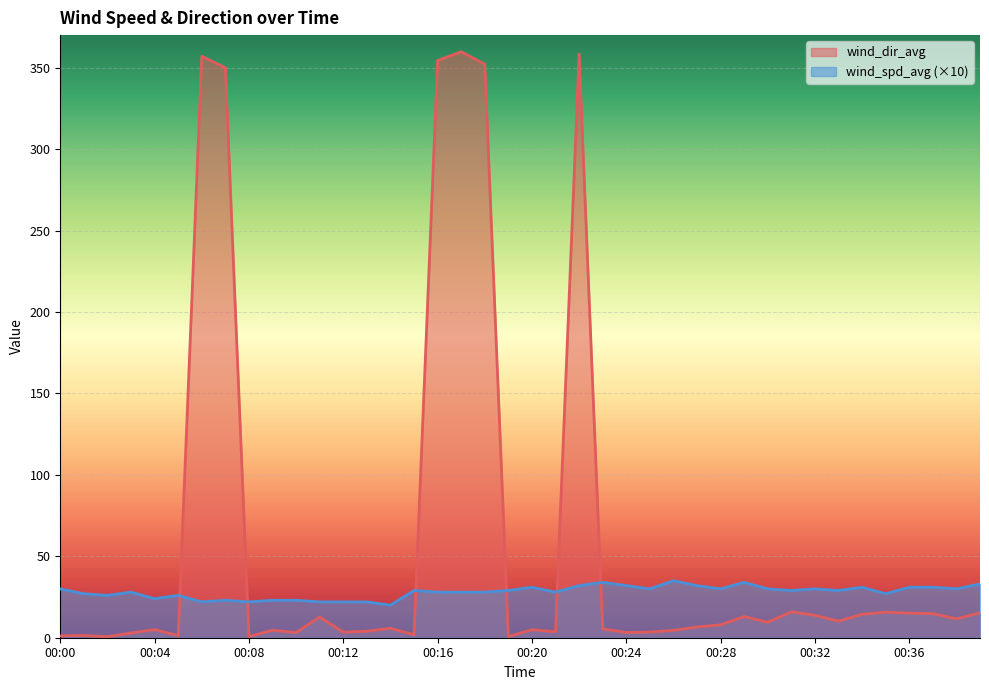

How many times do wind_dir_avg and wind_spd_avg cross each other?

6